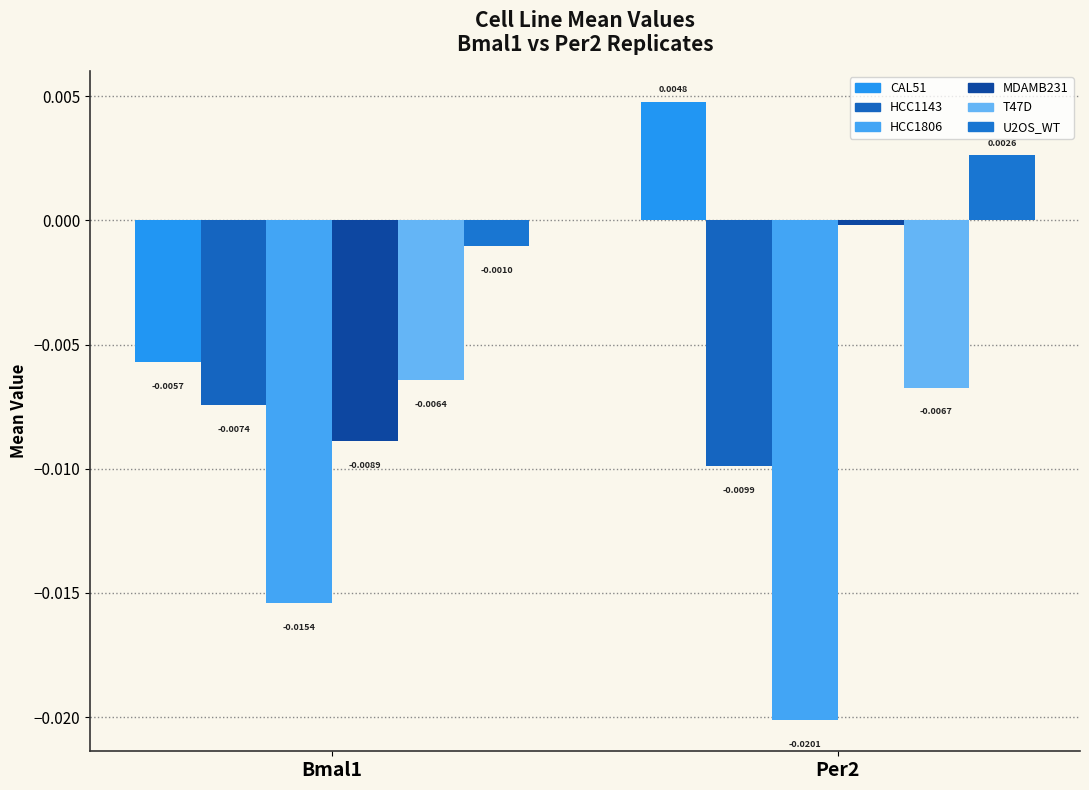

Does the chart contain any negative values?

Yes